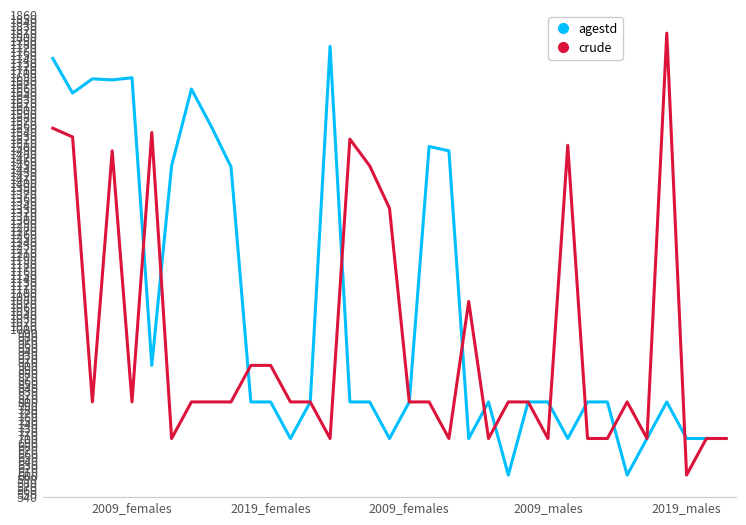

True or false: agestd has more than 1 interior local peaks.

True